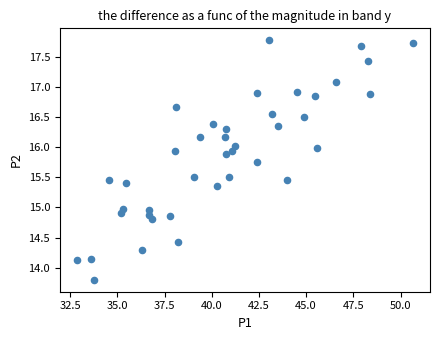

What is the range of X values (max minus min)?

17.8